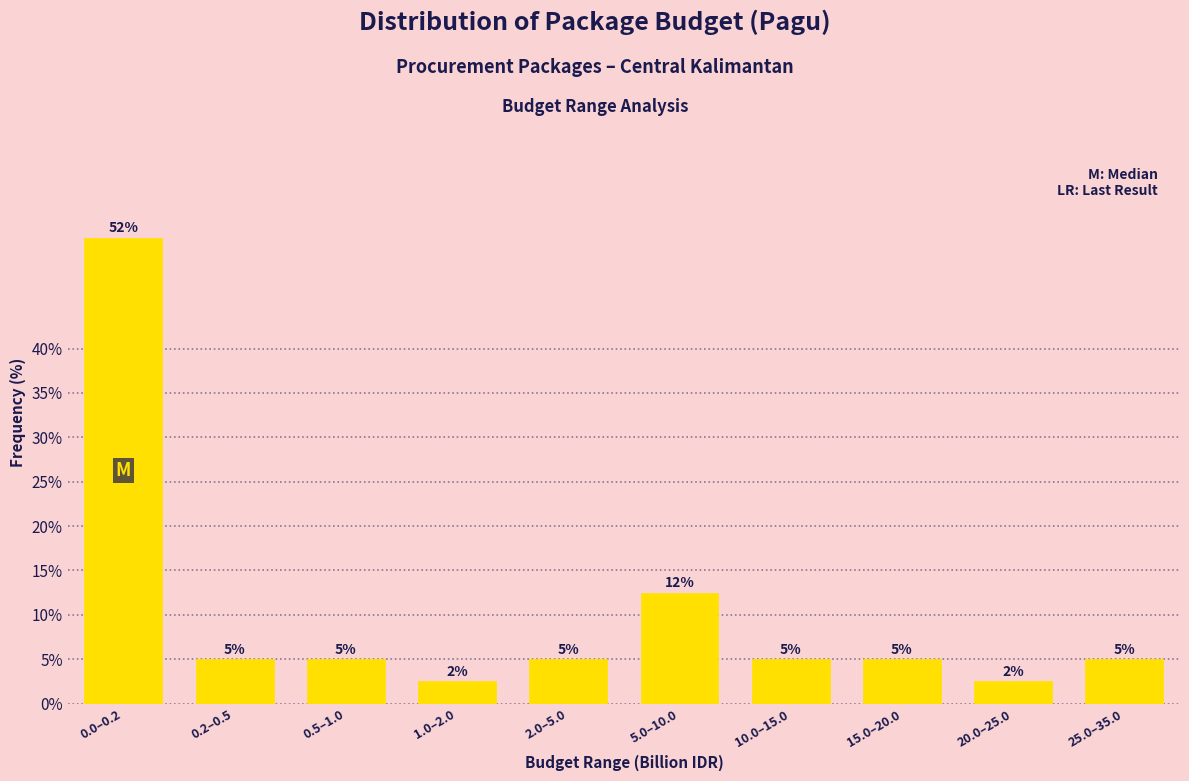

What is the smallest value displayed?

2.5